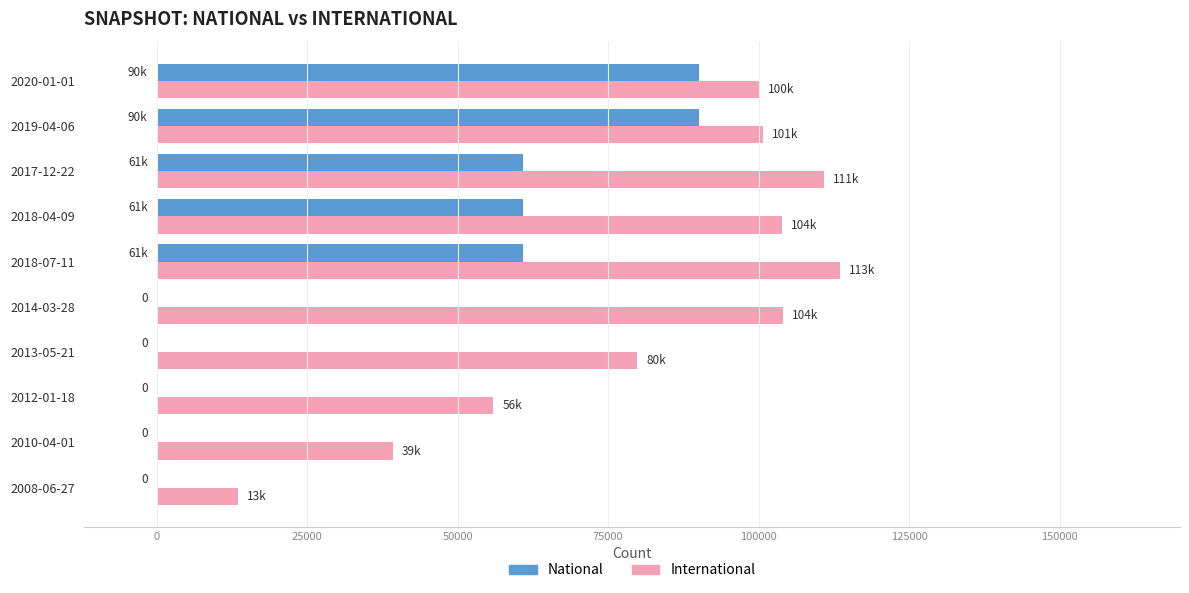

Which series has the largest total across all categories?

International